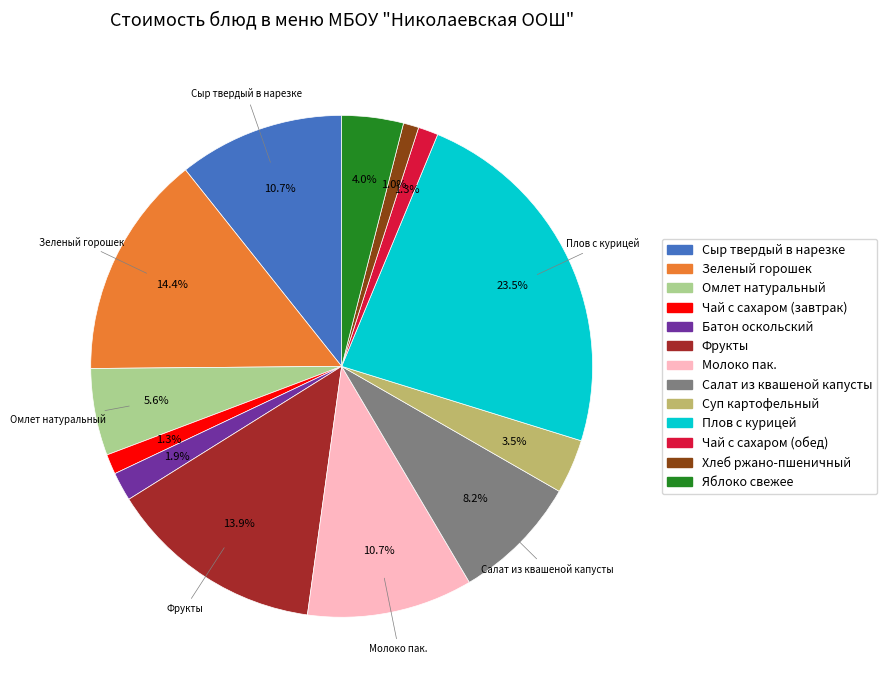

How many slices are in this pie chart?

13